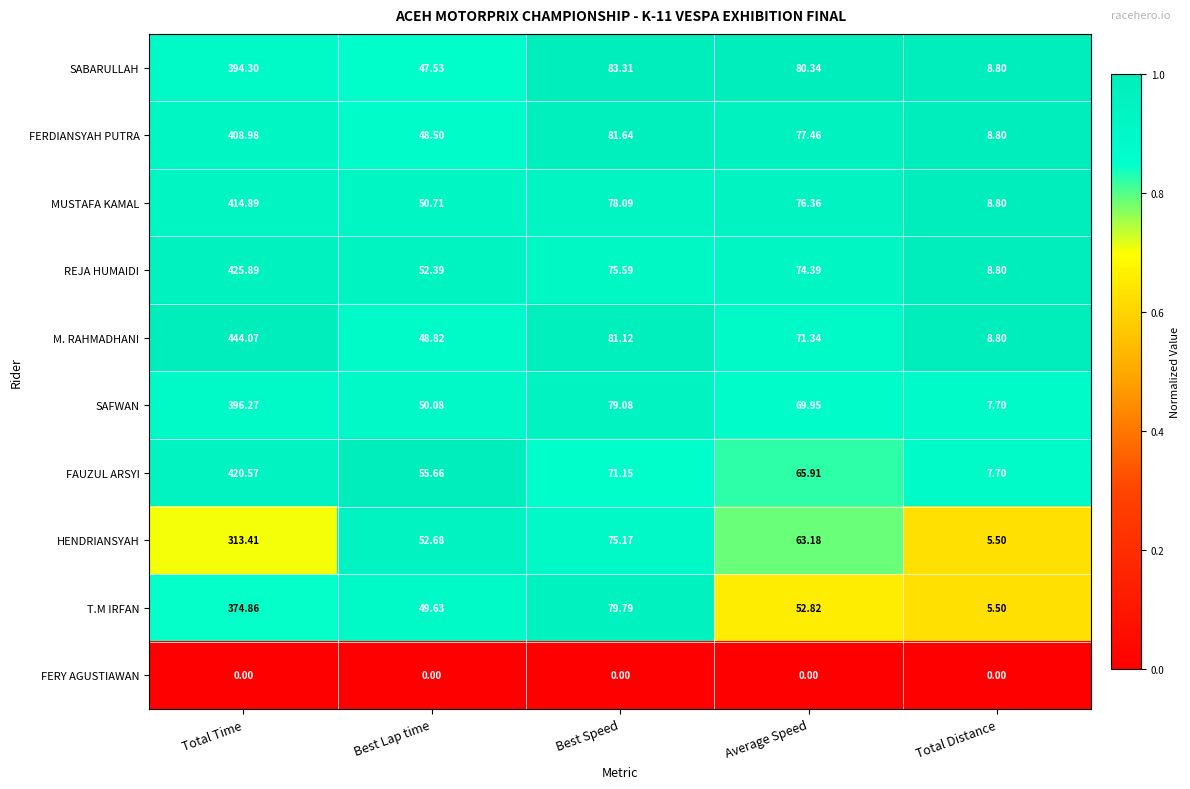

Between Total Time and Total Distance, which series saw the biggest shift?

M. RAHMADHANI